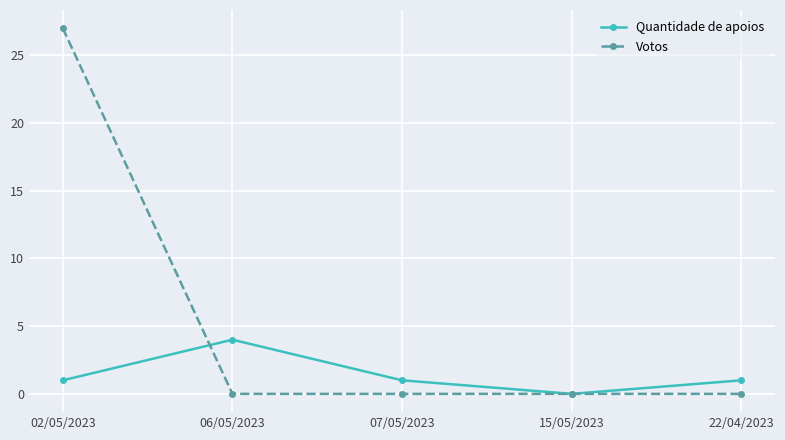

Is it true that Quantidade de apoios equals 0 at 22/04/2023?

False